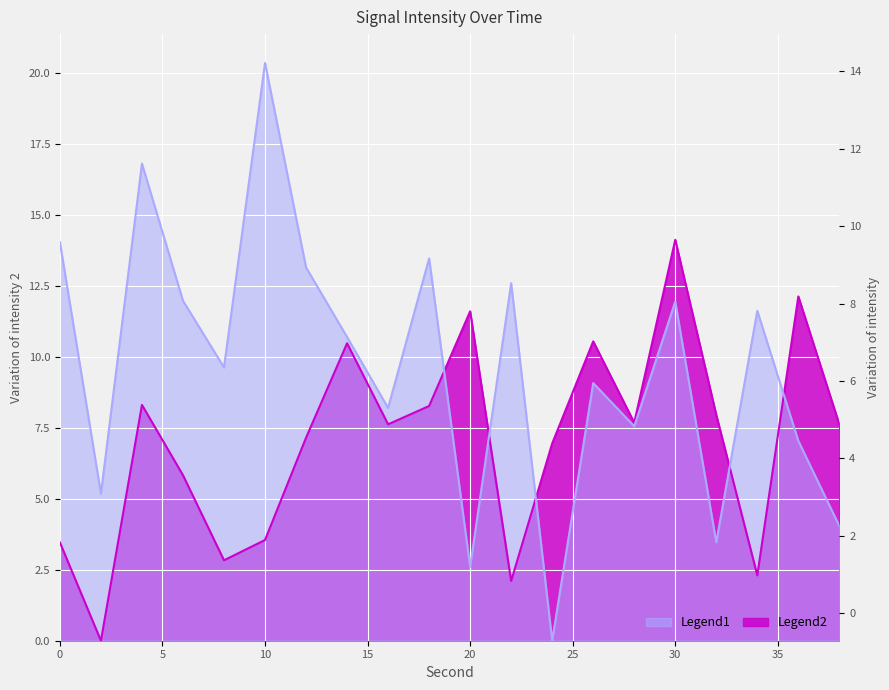

What is the total value across all series at 38?

11.7